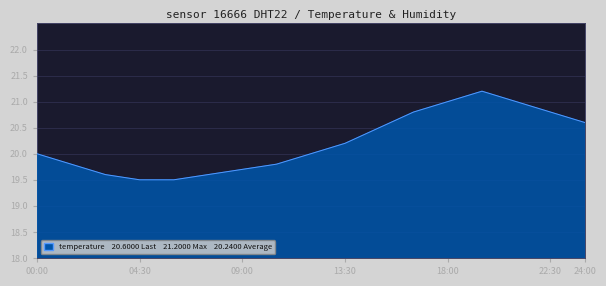

What is the difference between the maximum and minimum values?

1.7